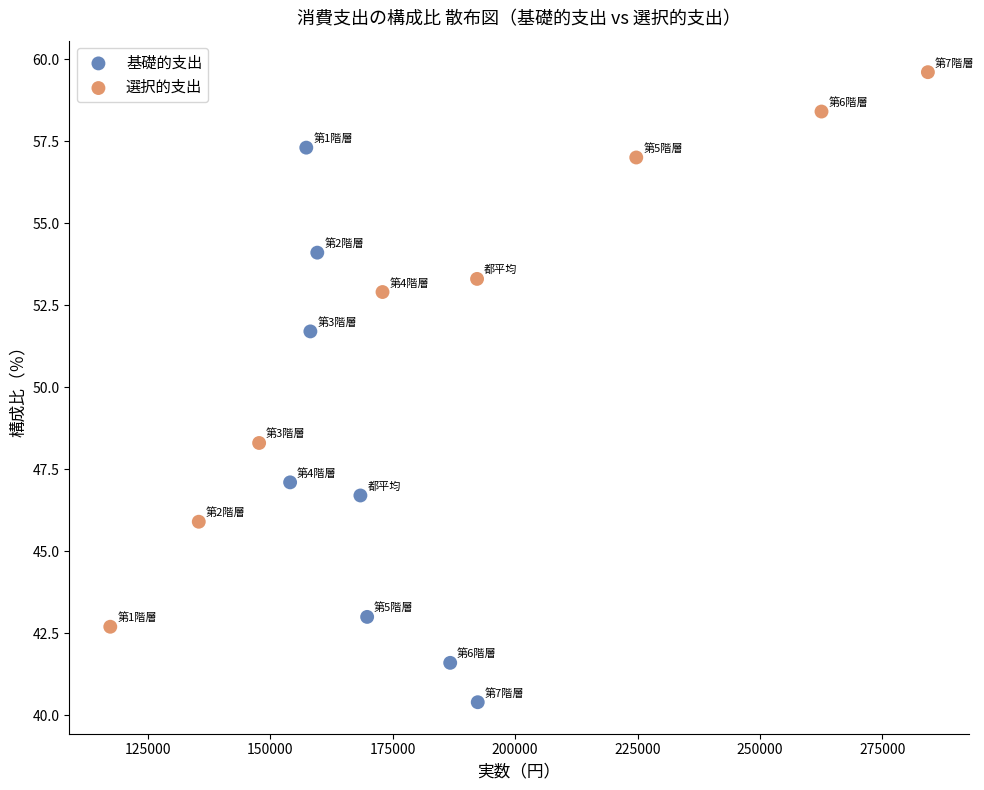

Which series contains the lowest Y value?

基礎的支出